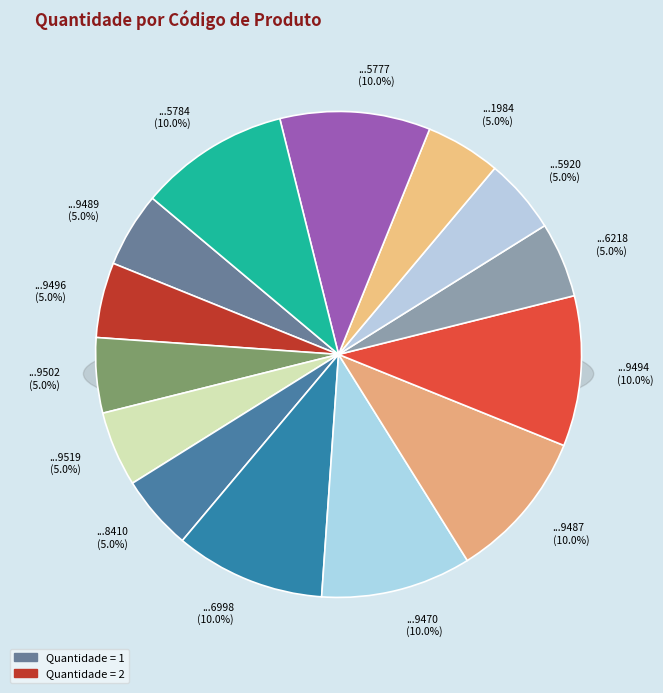

What is the largest slice in the pie chart?

7895493926998